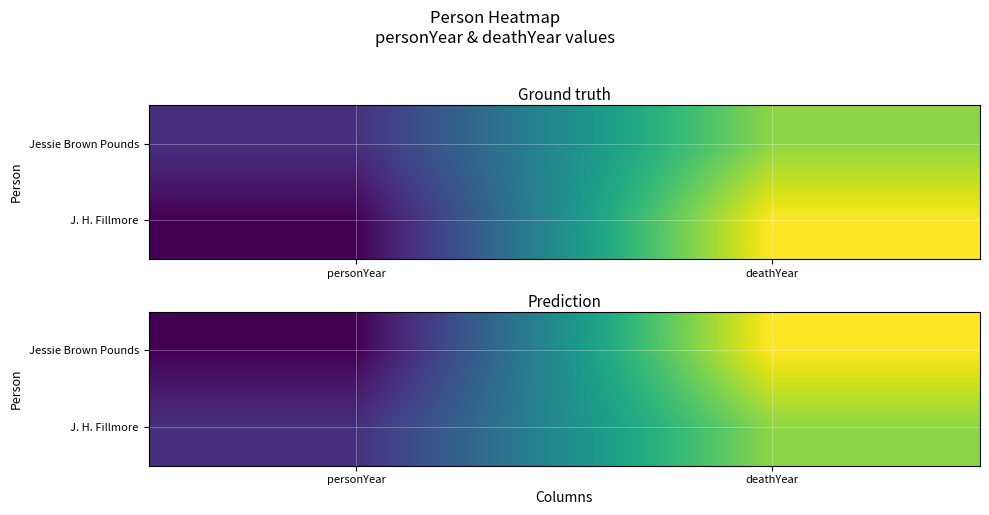

What is the difference between the Jessie Brown Pounds values at personYear and deathYear?

87